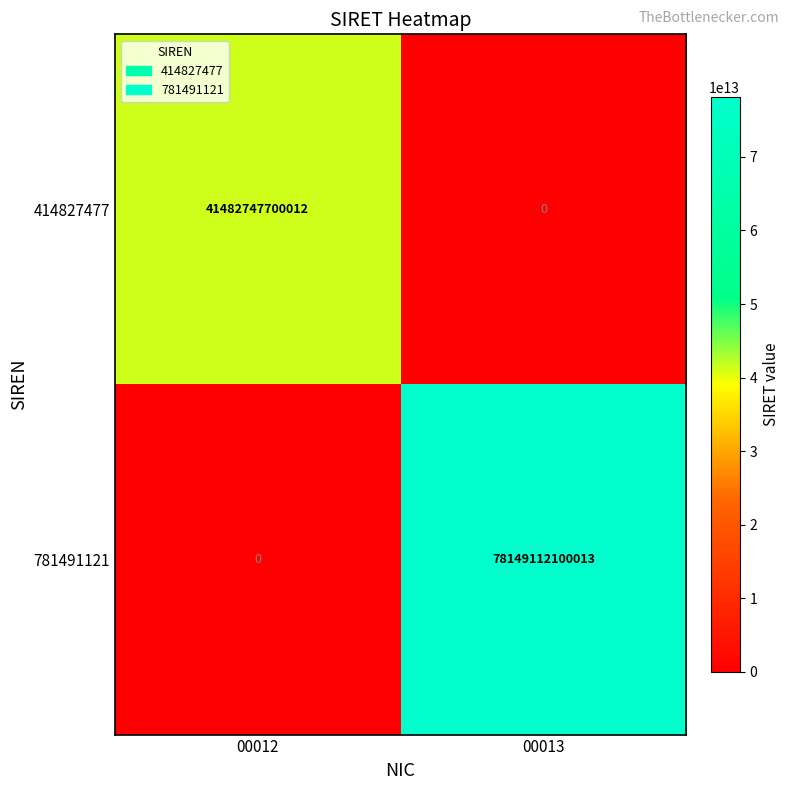

What is the difference between the maximum and minimum values in the 781491121 series?

78149112100013